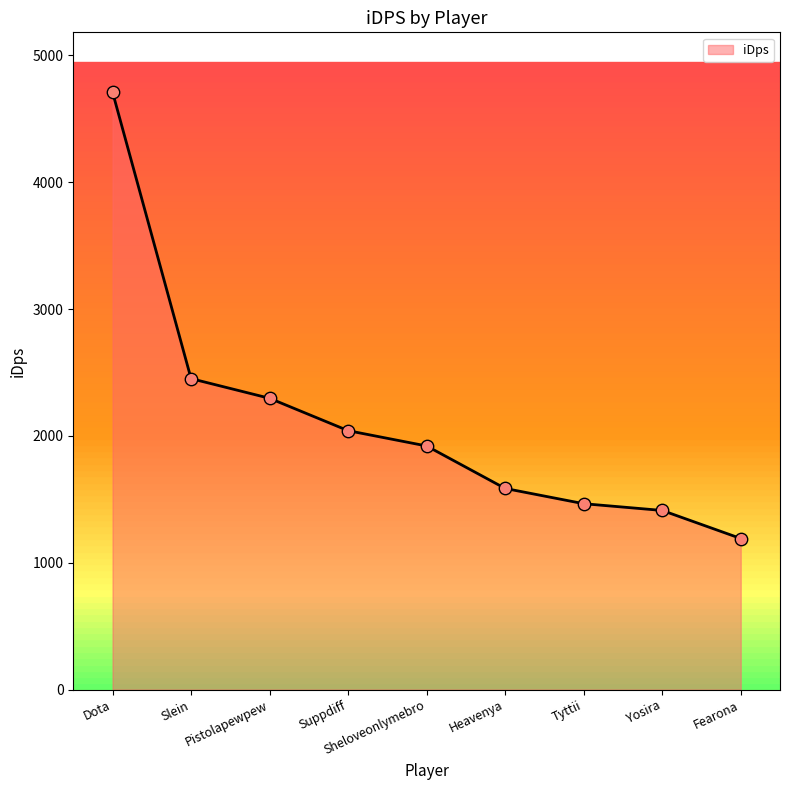

What is the change in value from Sheloveonlymebro to Heavenya?

-334.8